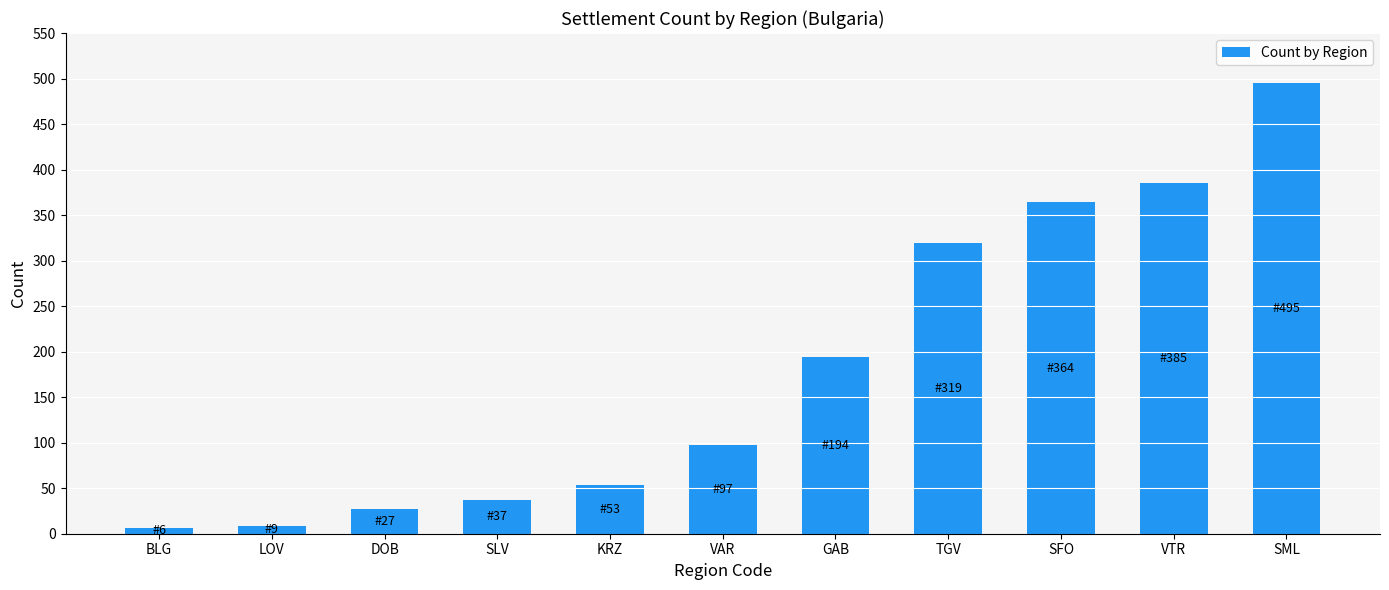

What is the difference between the second highest and minimum values?

379